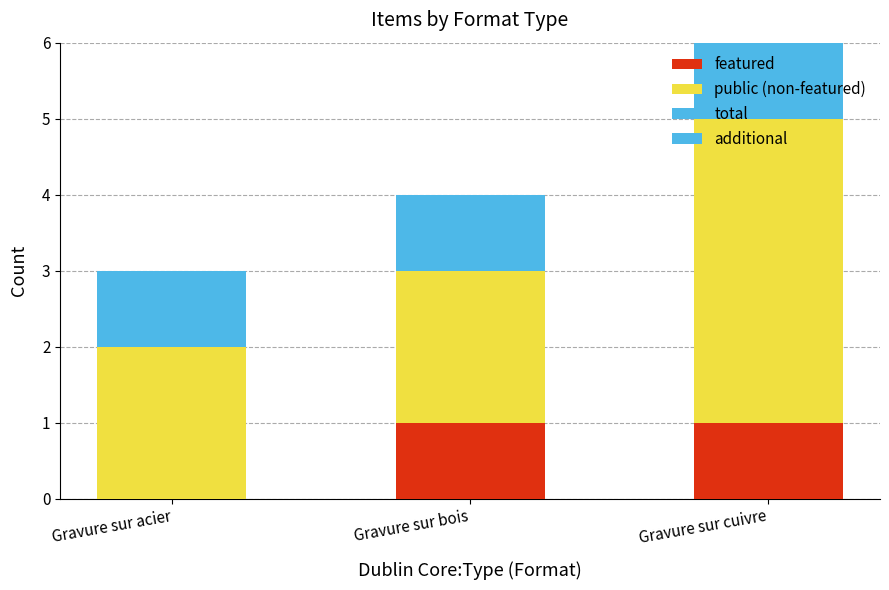

Where is public (non-featured) nearest to the value 3?

Gravure sur acier